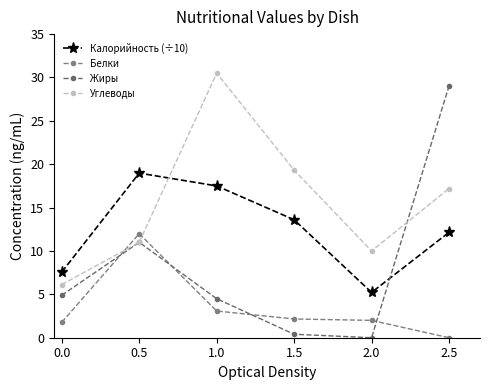

At which category does Углеводы reach its first local valley?

2.0